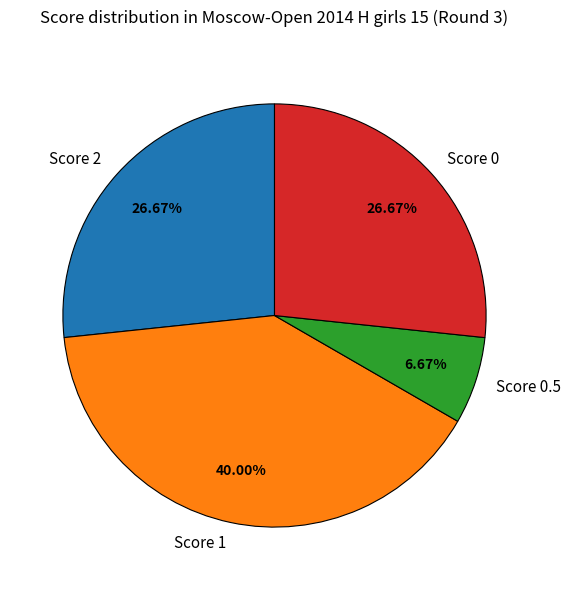

Is Score 0.5 the majority of the pie?

No